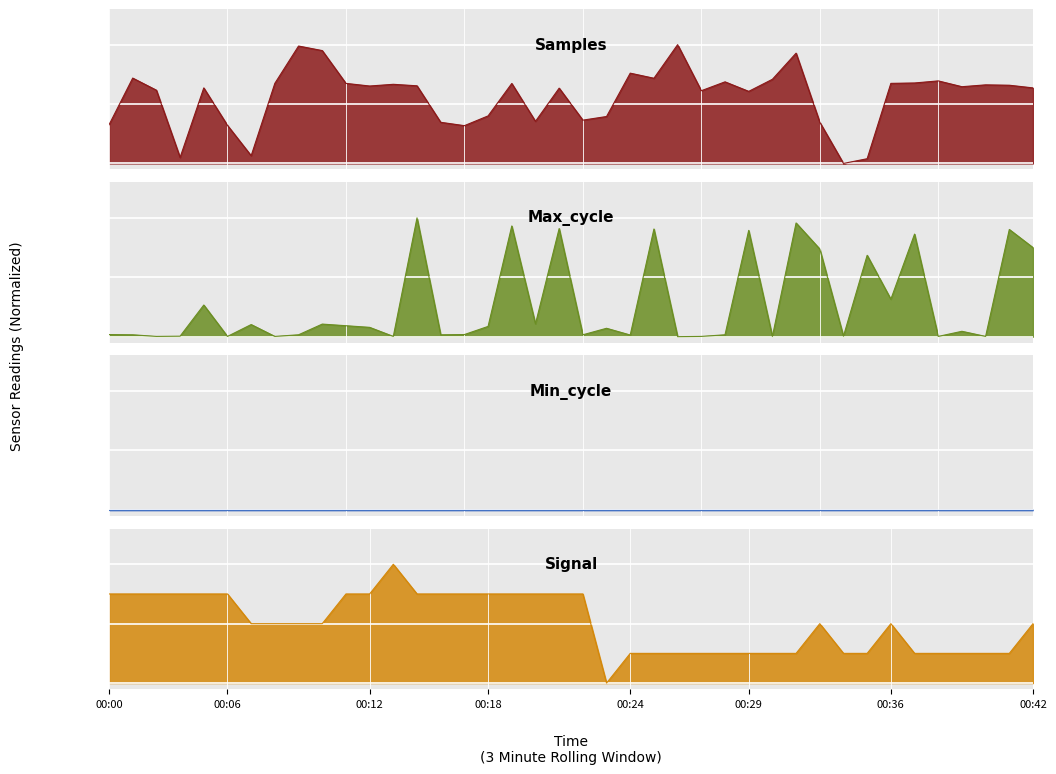

What is the total value across all series at 00:35?

1.0